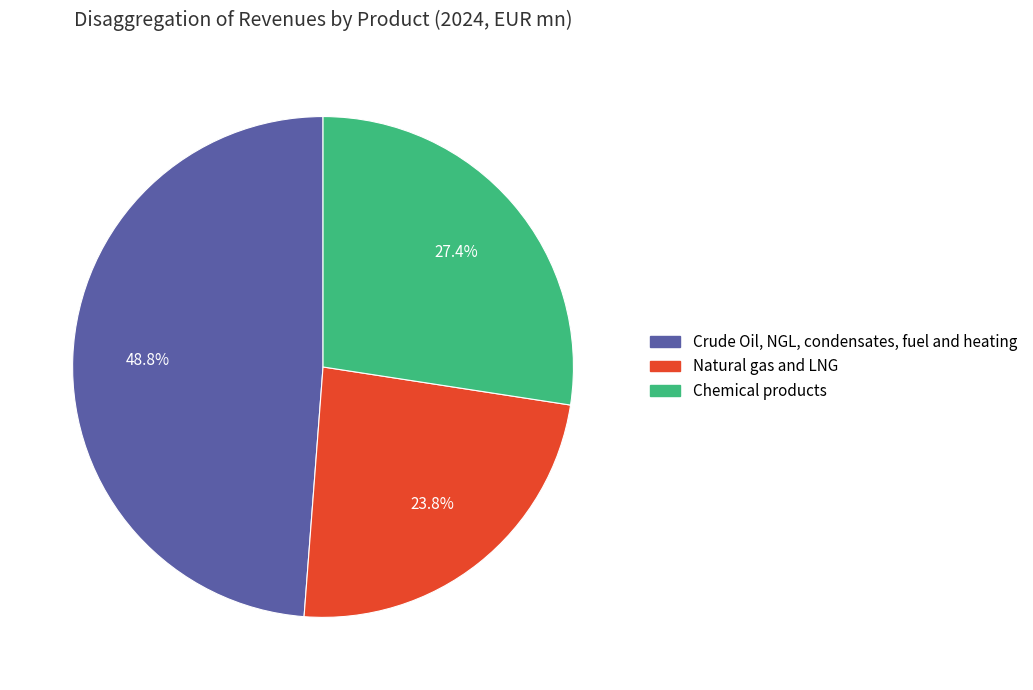

To the nearest percent, what is the difference between the Natural gas and LNG and Chemical products slice percentages?

4%